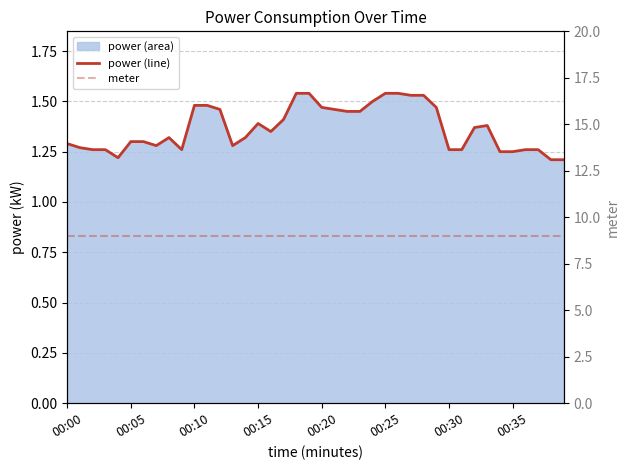

What is the label of the 34th point from the left?

33